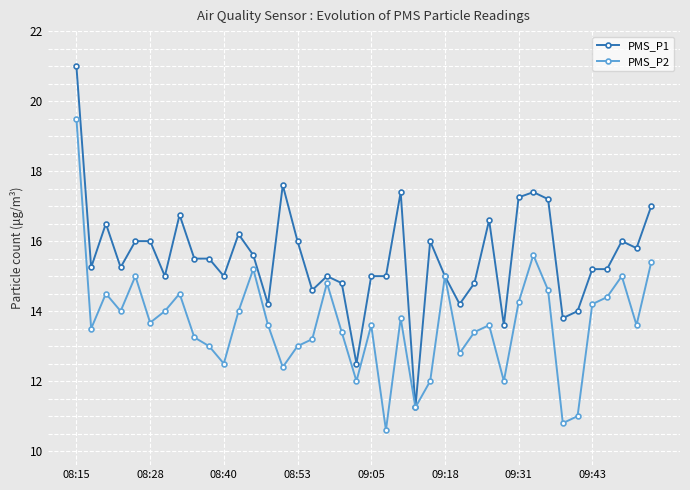

In PMS_P2, how many points are lower than both neighbors (excluding endpoints)?

12